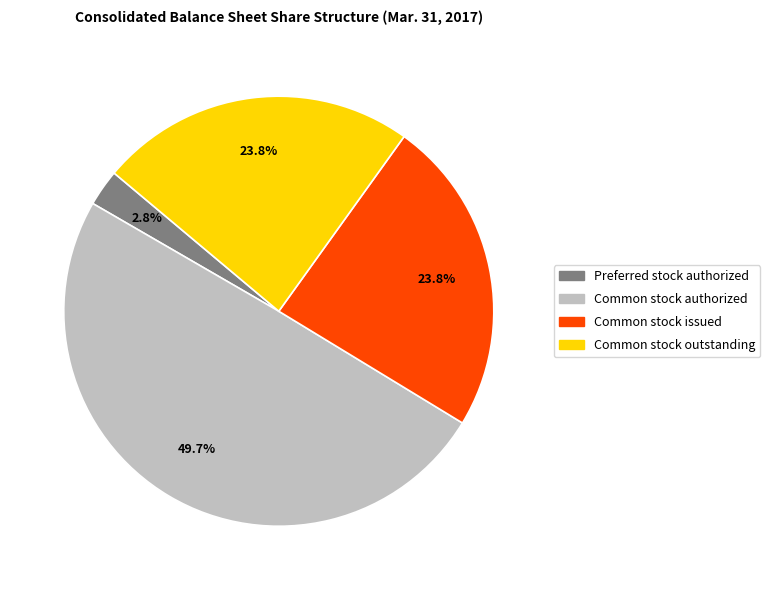

Does Common stock authorized account for over 50% of the chart?

No